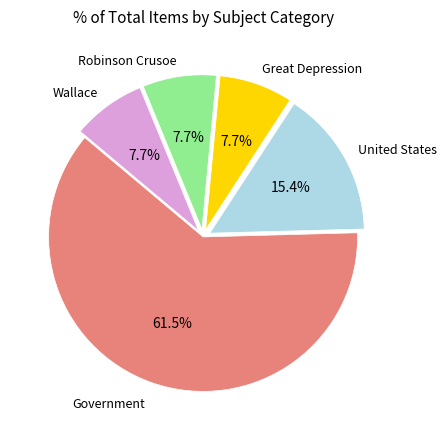

What is the ratio of the value at Wallace to the value at Great Depression?

1.0